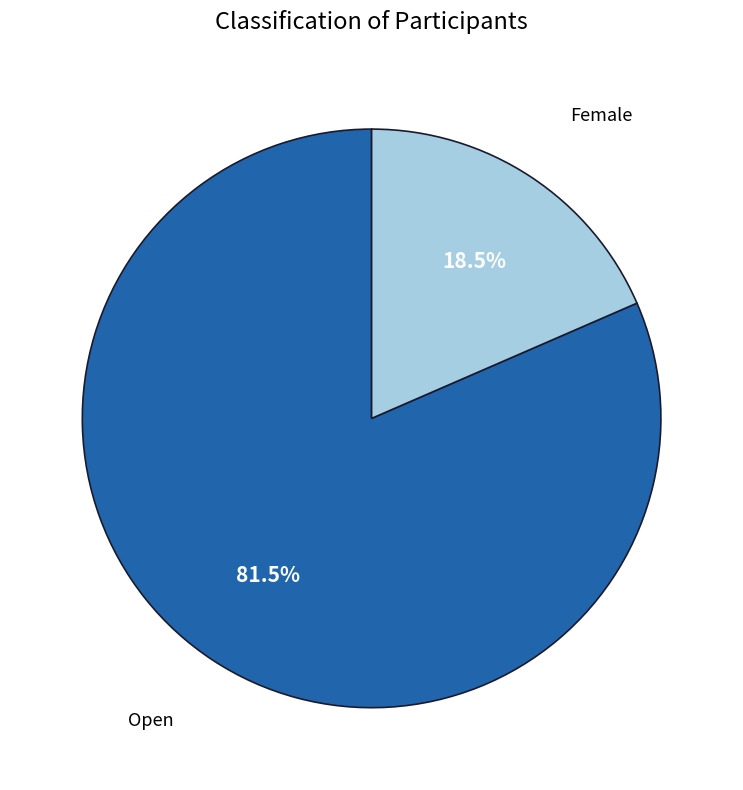

To the nearest percent, what is the average slice percentage?

50%